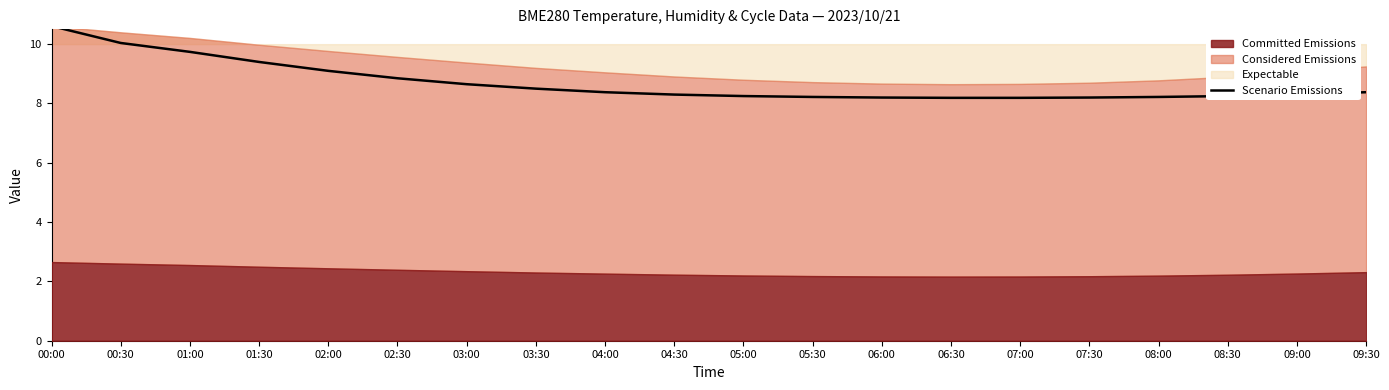

Reading right to left, list all the values displayed in this chart.

09:30=8.4	09:00=8.3	08:30=8.2	08:00=8.2	07:30=8.2	07:00=8.2	06:30=8.2	06:00=8.2	05:30=8.2	05:00=8.2	04:30=8.3	04:00=8.4	03:30=8.5	03:00=8.7	02:30=8.8	02:00=9.1	01:30=9.4	01:00=9.7	00:30=10.0	00:00=10.6